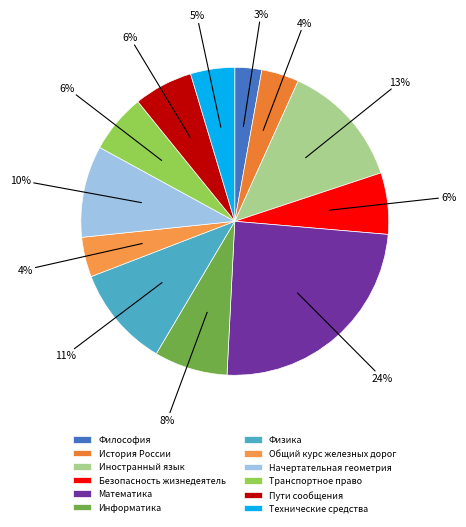

Count the number of slices in the pie.

12